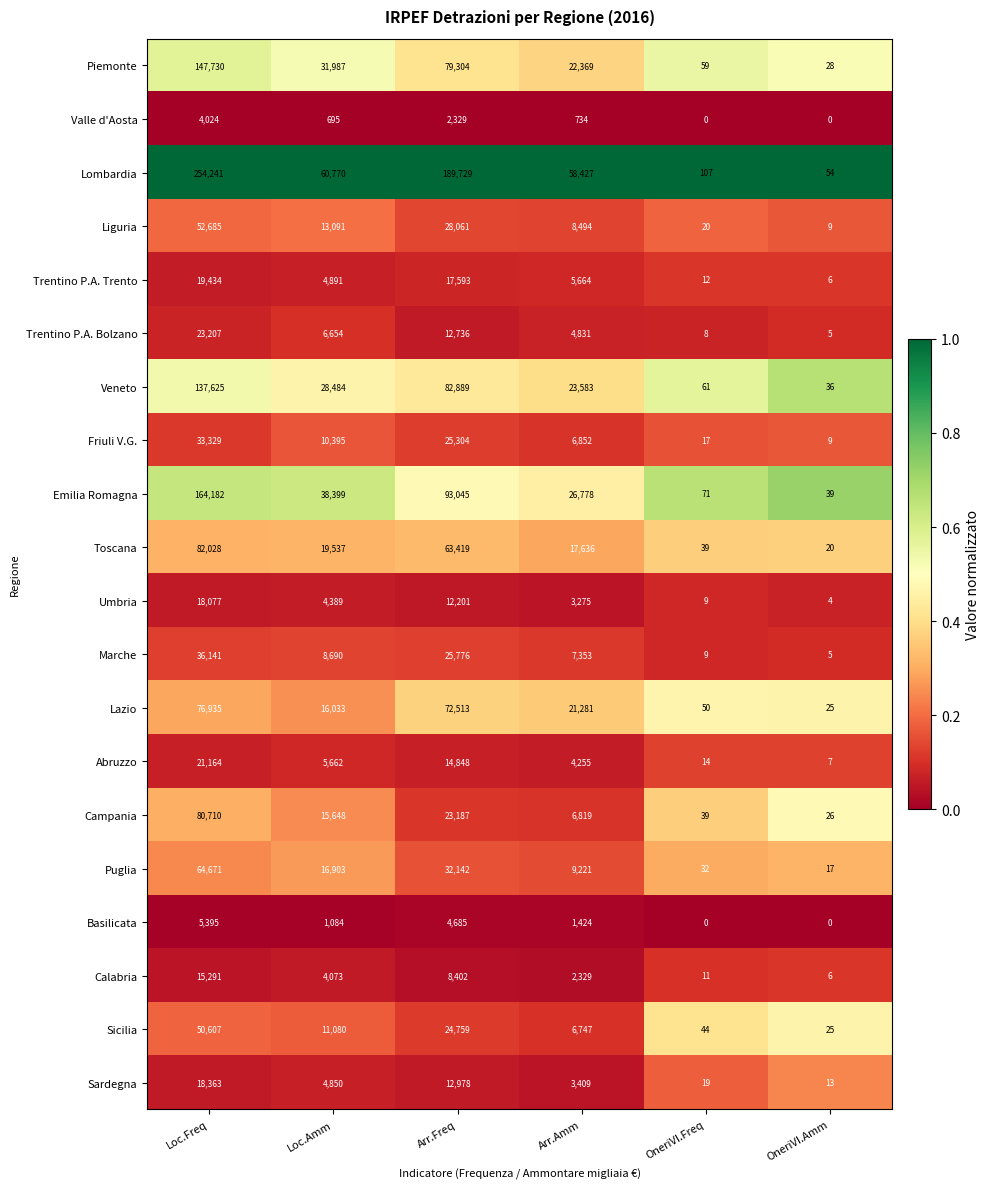

What is the maximum value shown in the chart?

254241